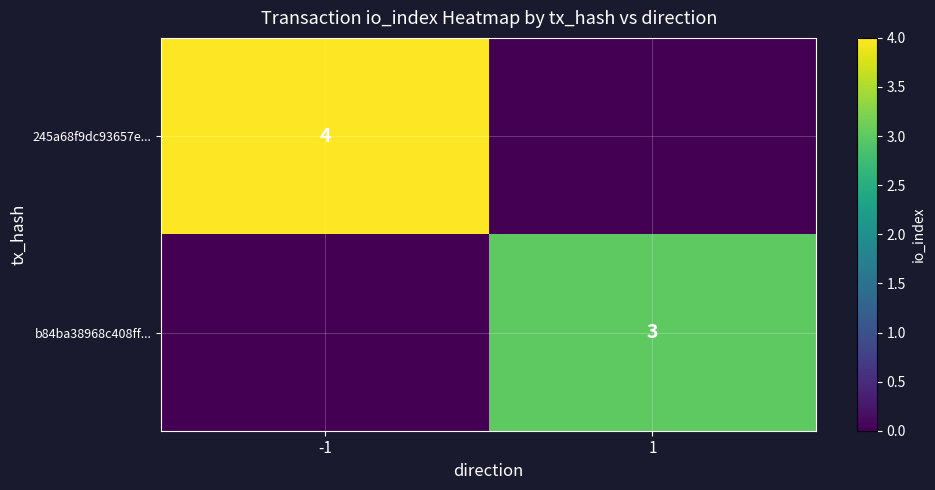

The 245a68f9dc93657e... series shows 4 at -1. True or false?

True